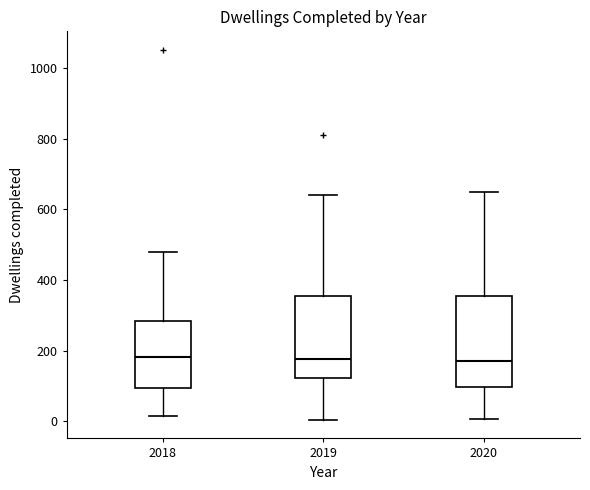

Reading left to right, transcribe this box plot: for each box, give where its median line is, the range the box spans, and where its two whiskers end, as read against the y-axis. The values are not printed on the chart, so give them approximately, as read against the axis.

2018: median 180, box 100 to 280, whiskers 20 to 480
2019: median 180, box 120 to 360, whiskers 0 to 640
2020: median 180, box 100 to 360, whiskers 0 to 640